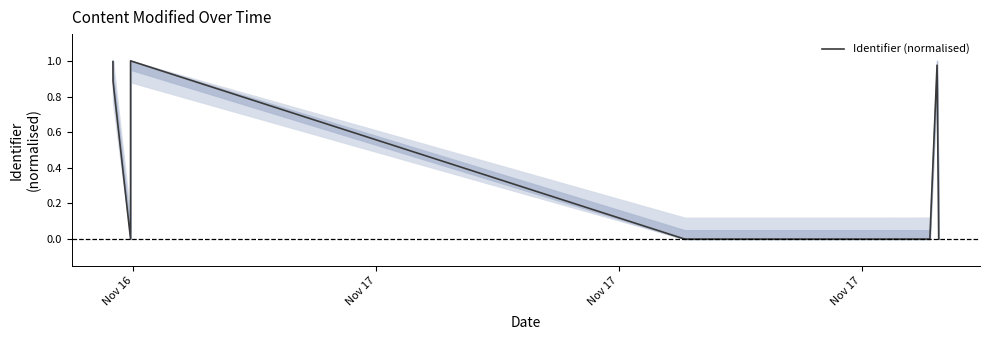

What is the average value?

0.4